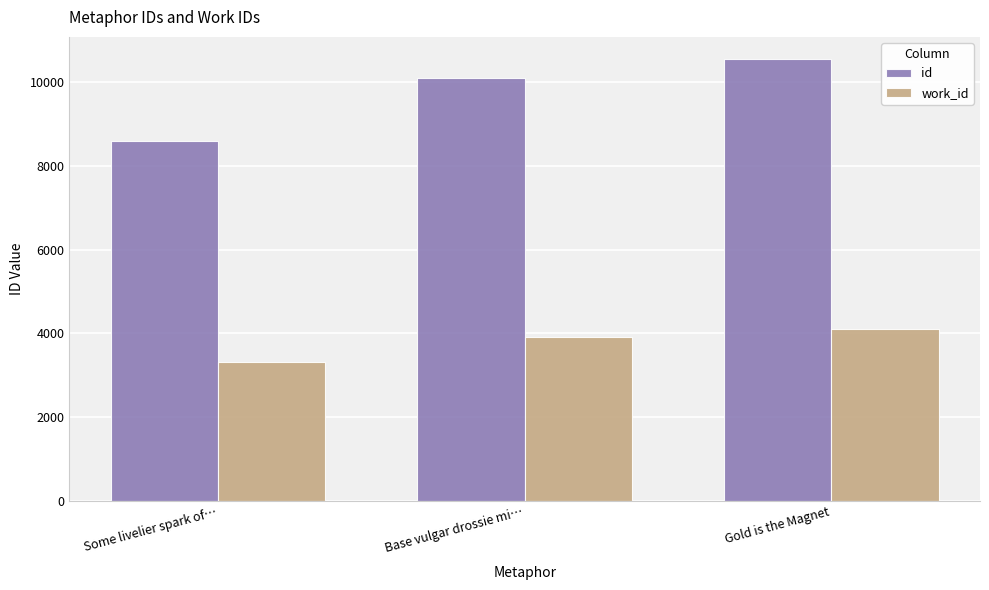

Rank the series by their average value, from highest to lowest.

id, work_id